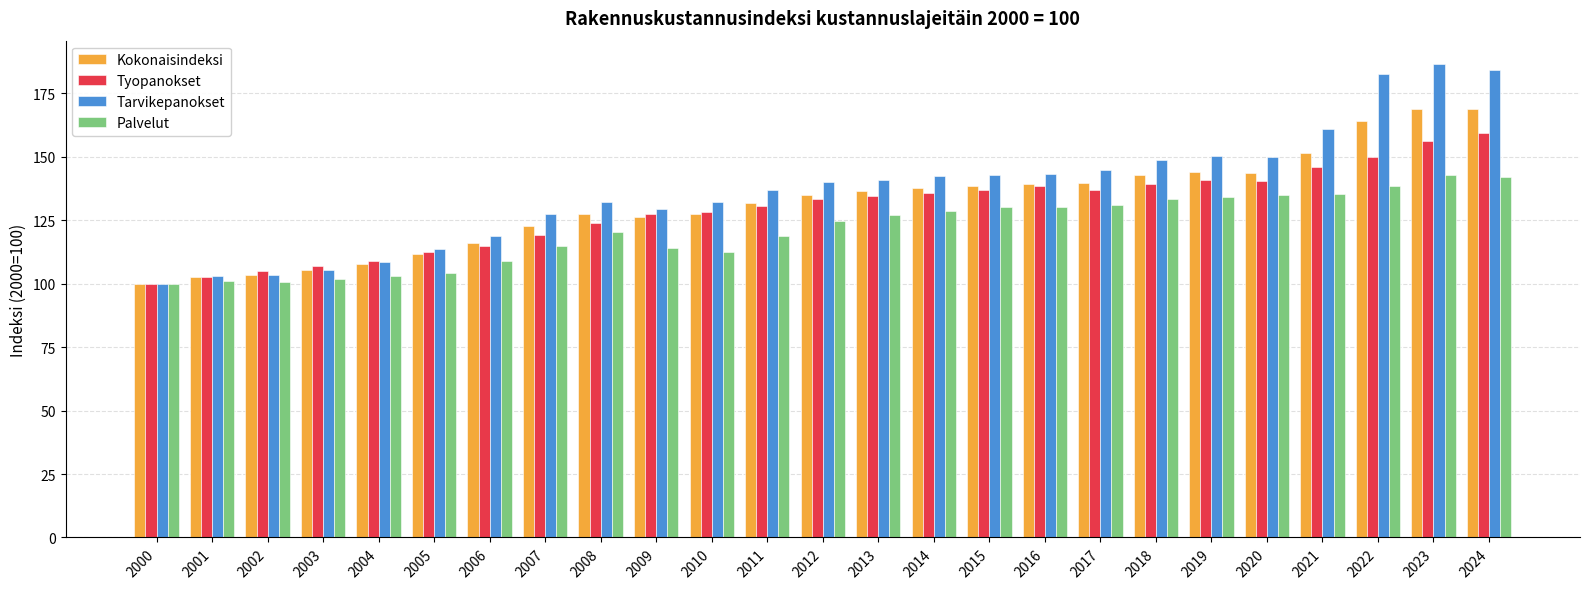

The Tarvikepanokset series shows 144.8 at 2017. True or false?

True